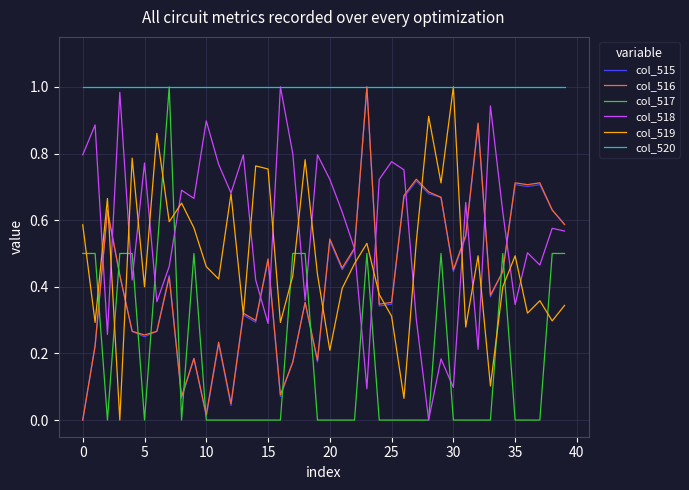

Which series has the largest total across all categories?

col_520